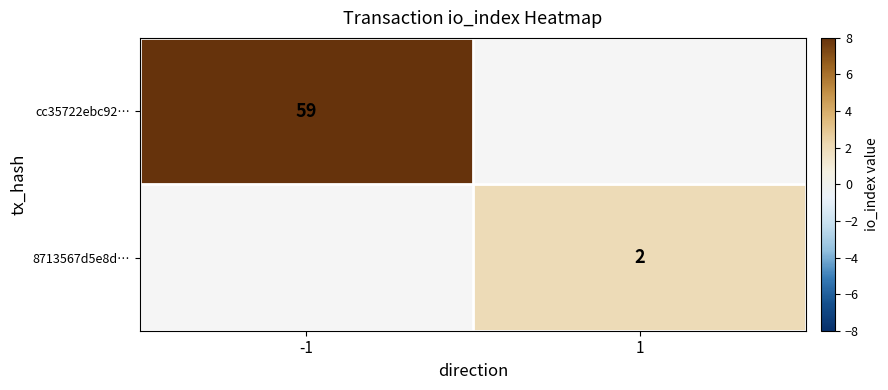

The value of cc35722ebc92… at -1 is 15. True or false?

False